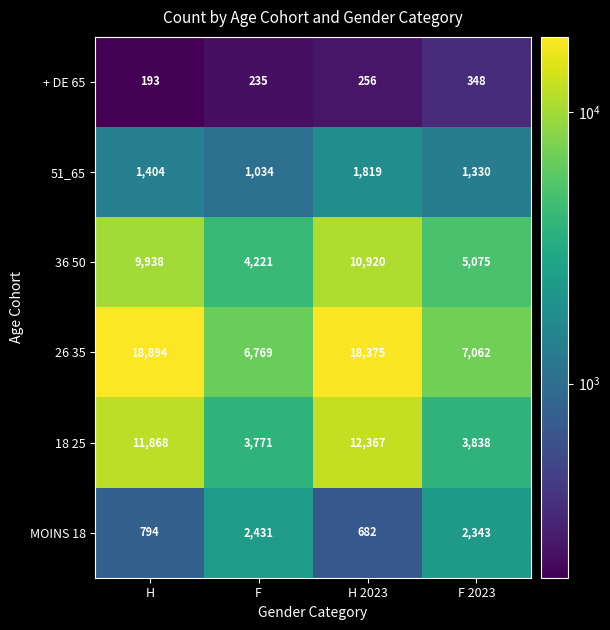

At how many categories does at least one series exceed 2496?

4